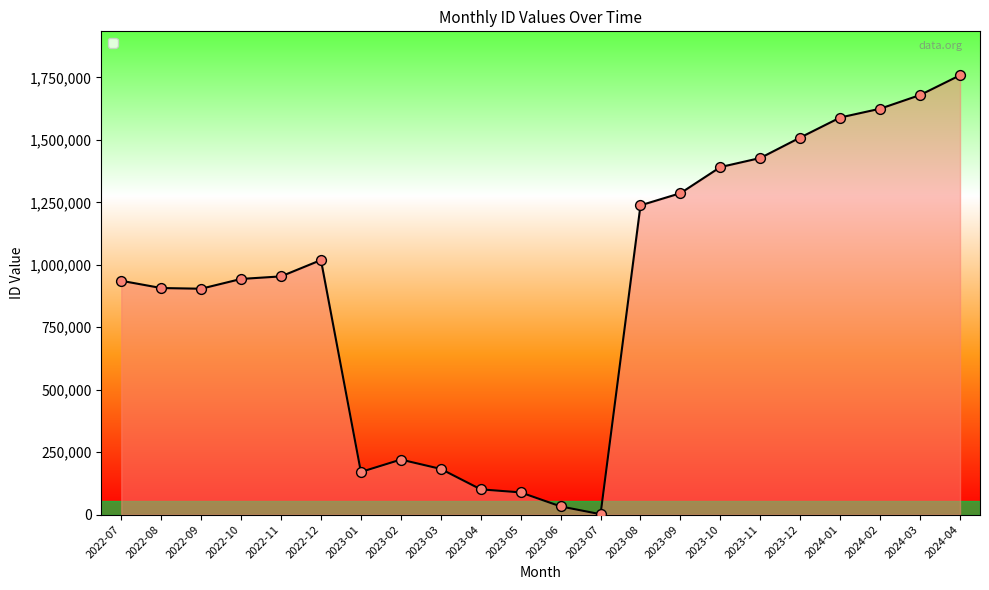

What is the change in value from 2022-10 to 2023-02?

-723198